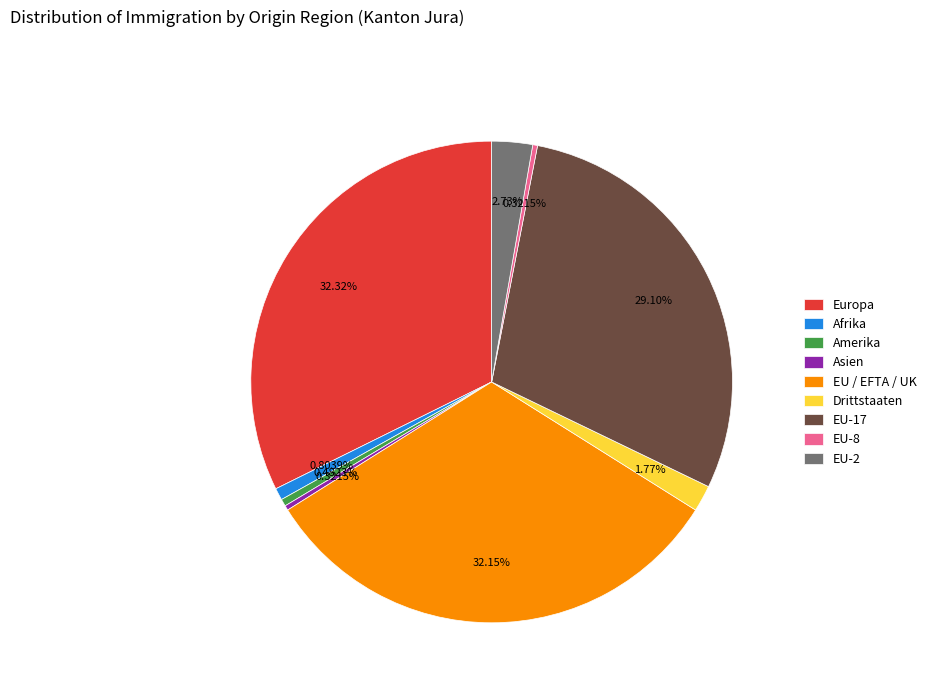

Is there a majority slice in this chart?

No